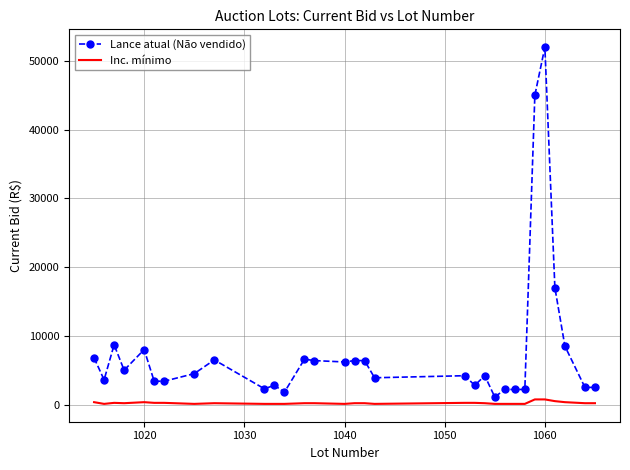

Which series has the largest range (max minus min)?

Lance atual (Não vendido)